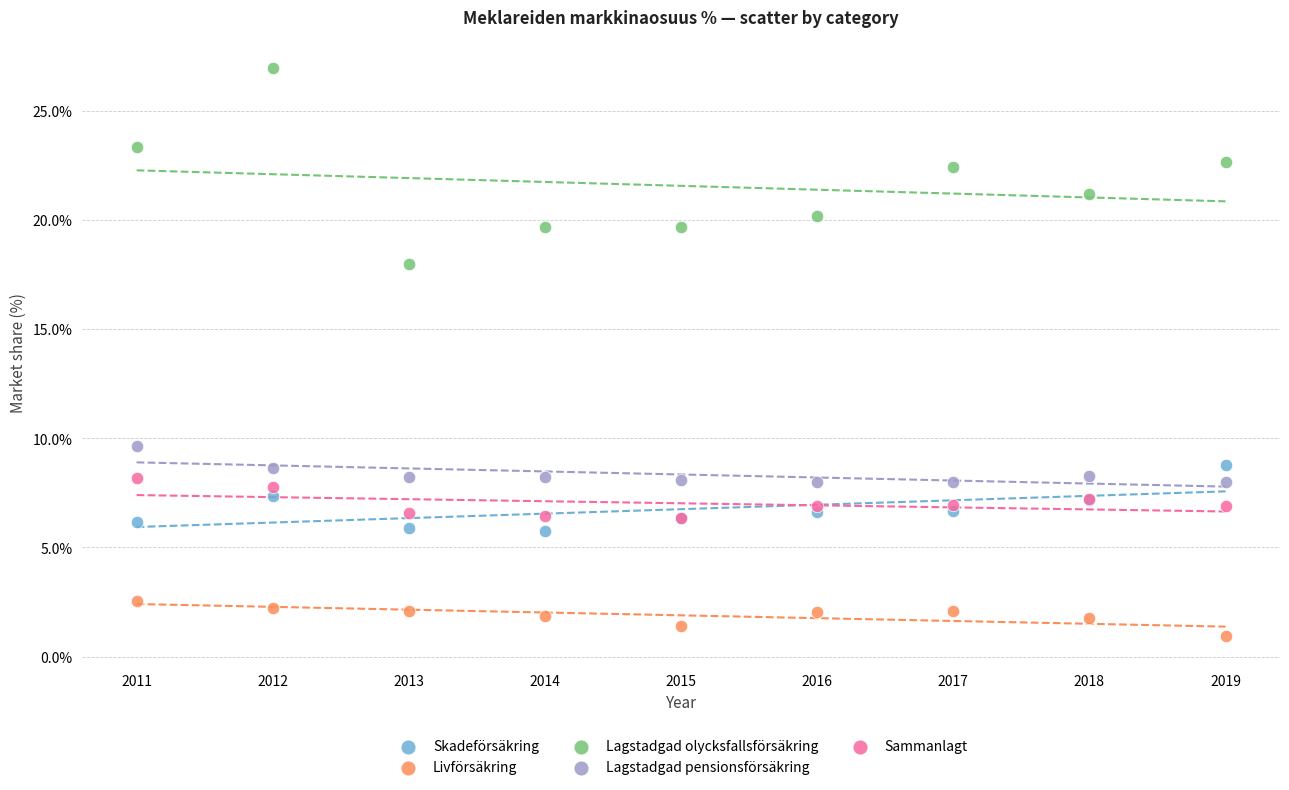

Across all series, what Y value is closest to 13?

9.7